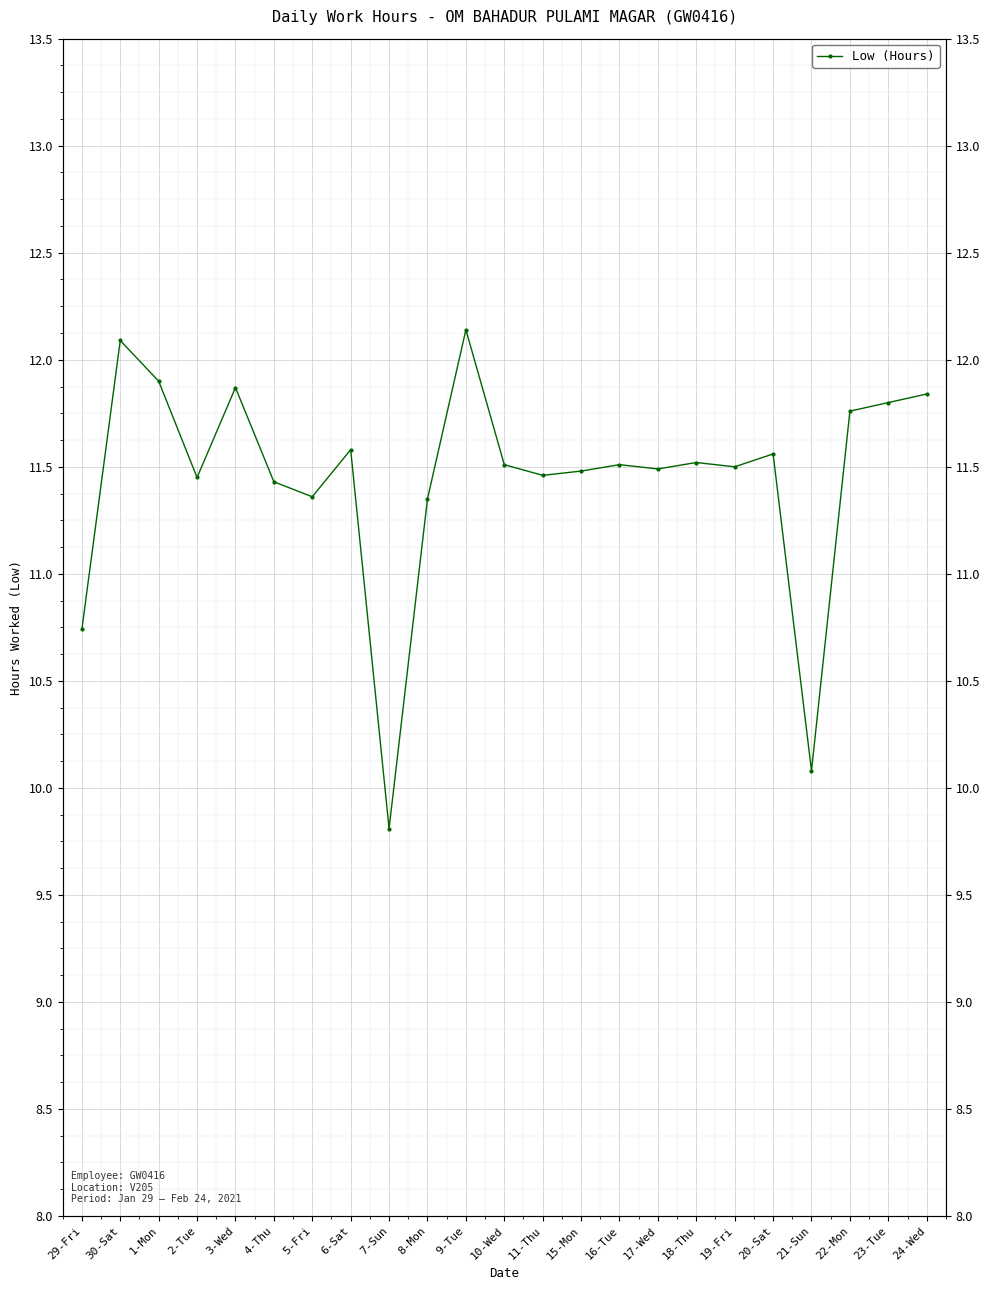

What is the difference between the maximum and minimum values?

2.3